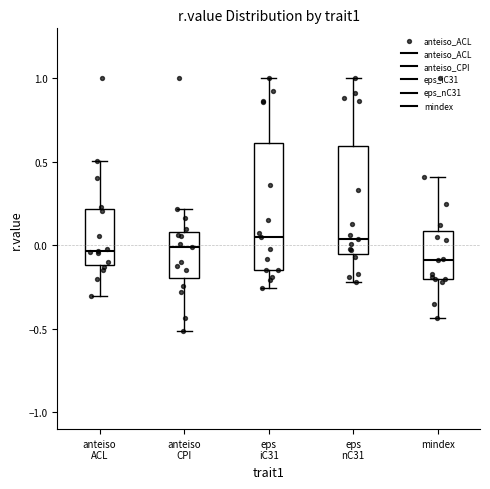

Which box has the lowest median line?

mindex